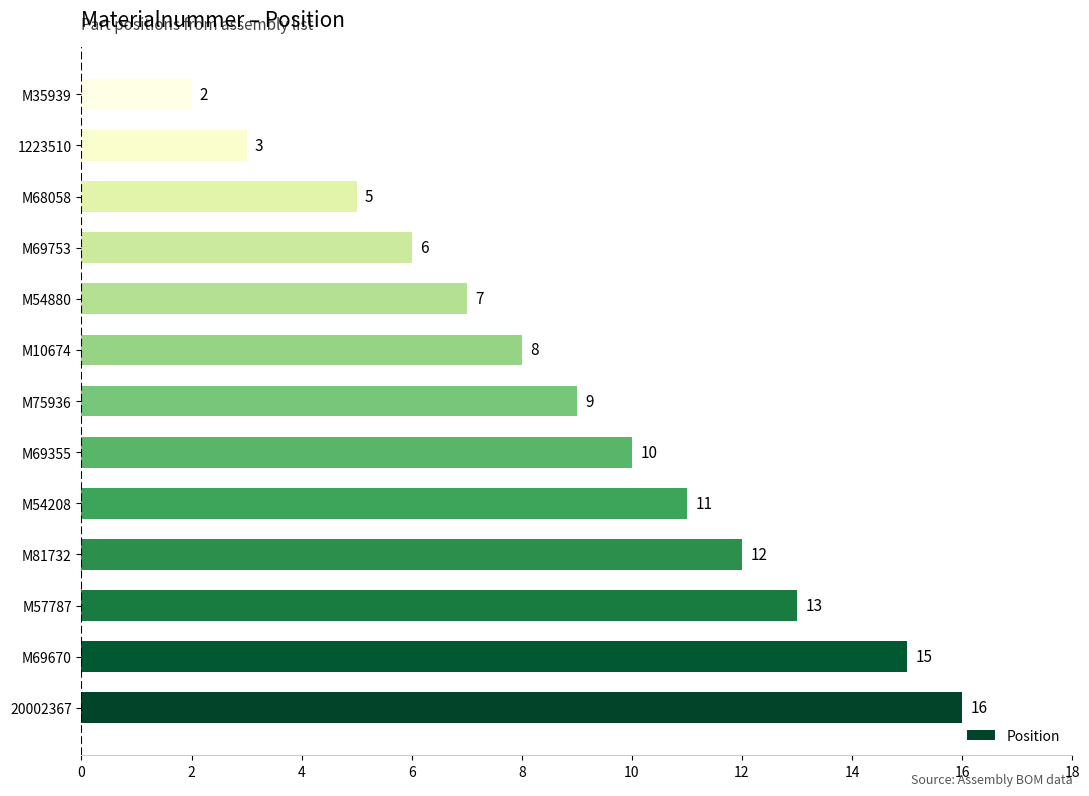

List the labels in order of value, smallest first.

M35939, 1223510, M68058, M69753, M54880, M10674, M75936, M69355, M54208, M81732, M57787, M69670, 20002367